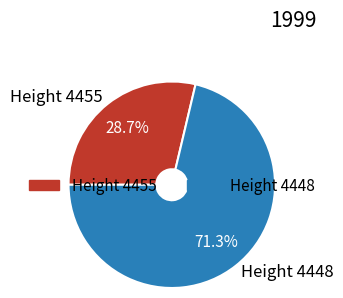

Rank the categories by value from lowest to highest.

Height 4455, Height 4448